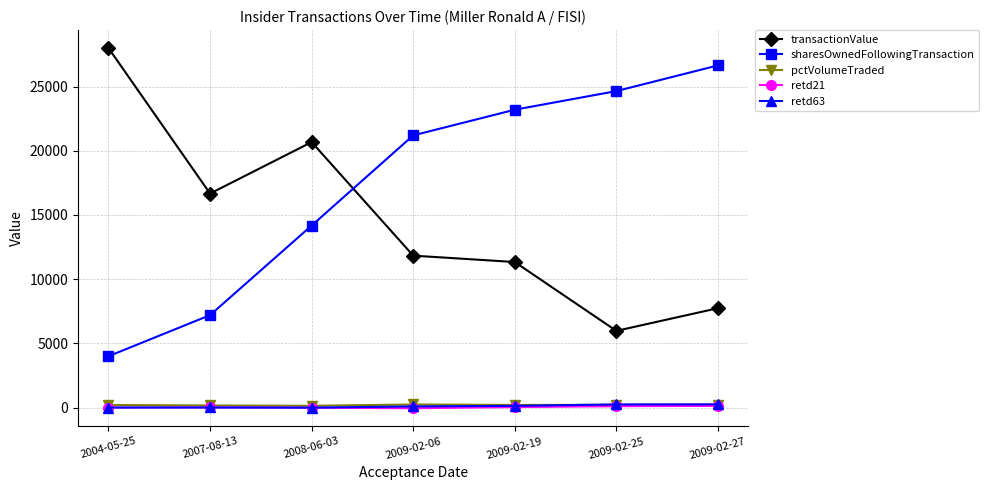

Is the value of retd21 at 2007-08-13 greater than the value of sharesOwnedFollowingTransaction at 2008-06-03?

No